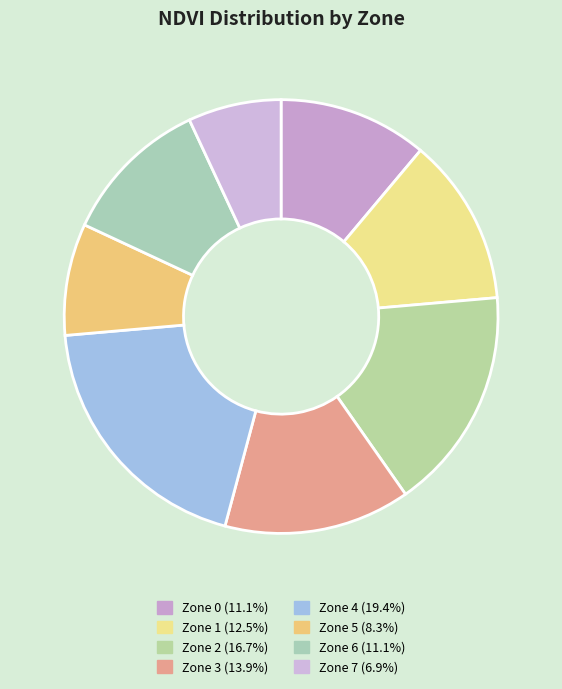

How many segments does this pie chart have?

8